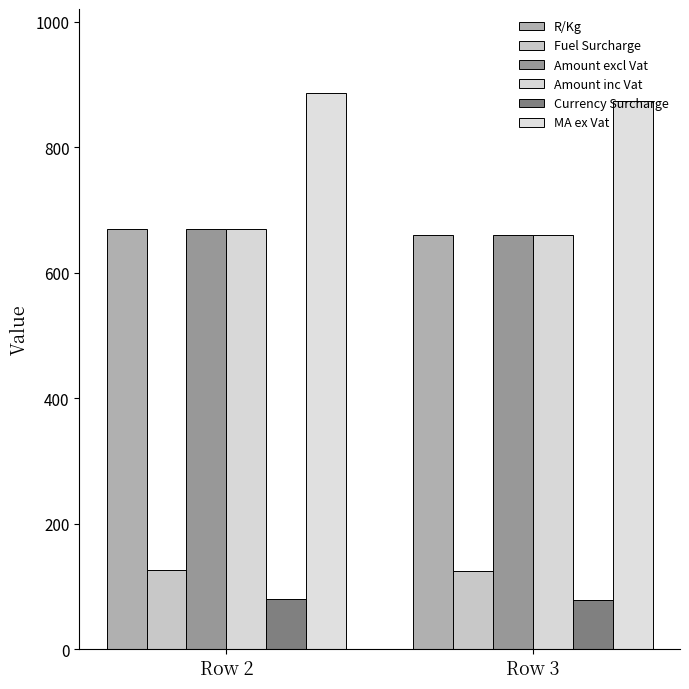

Between Row 3 and Row 2, which is larger?

Row 2